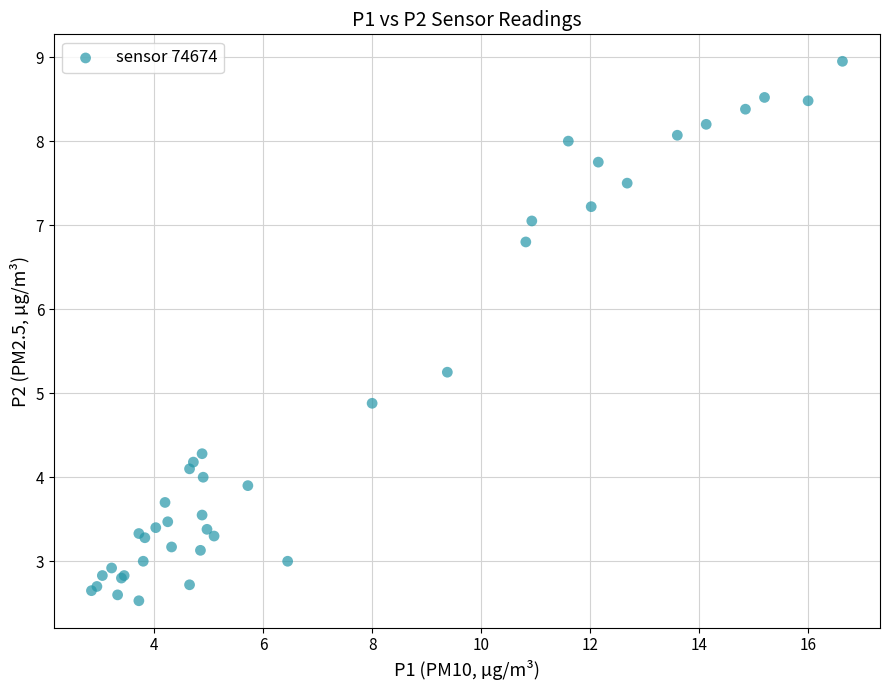

What Y value in the scatter plot is closest to 5?

4.9